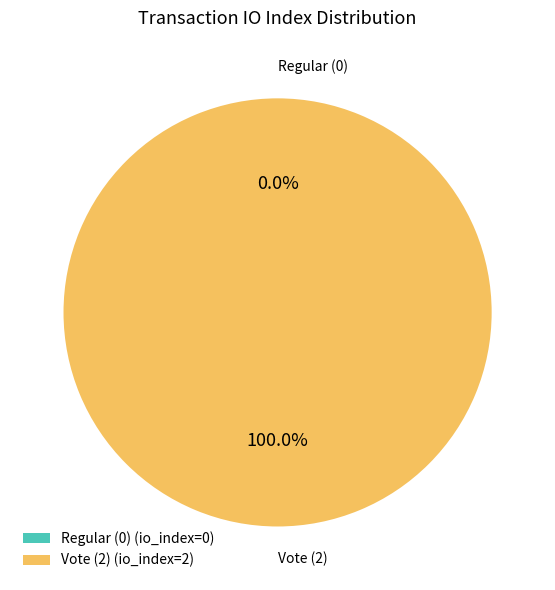

Rank the categories by value from lowest to highest.

Regular (io_index=0), Vote (io_index=2)